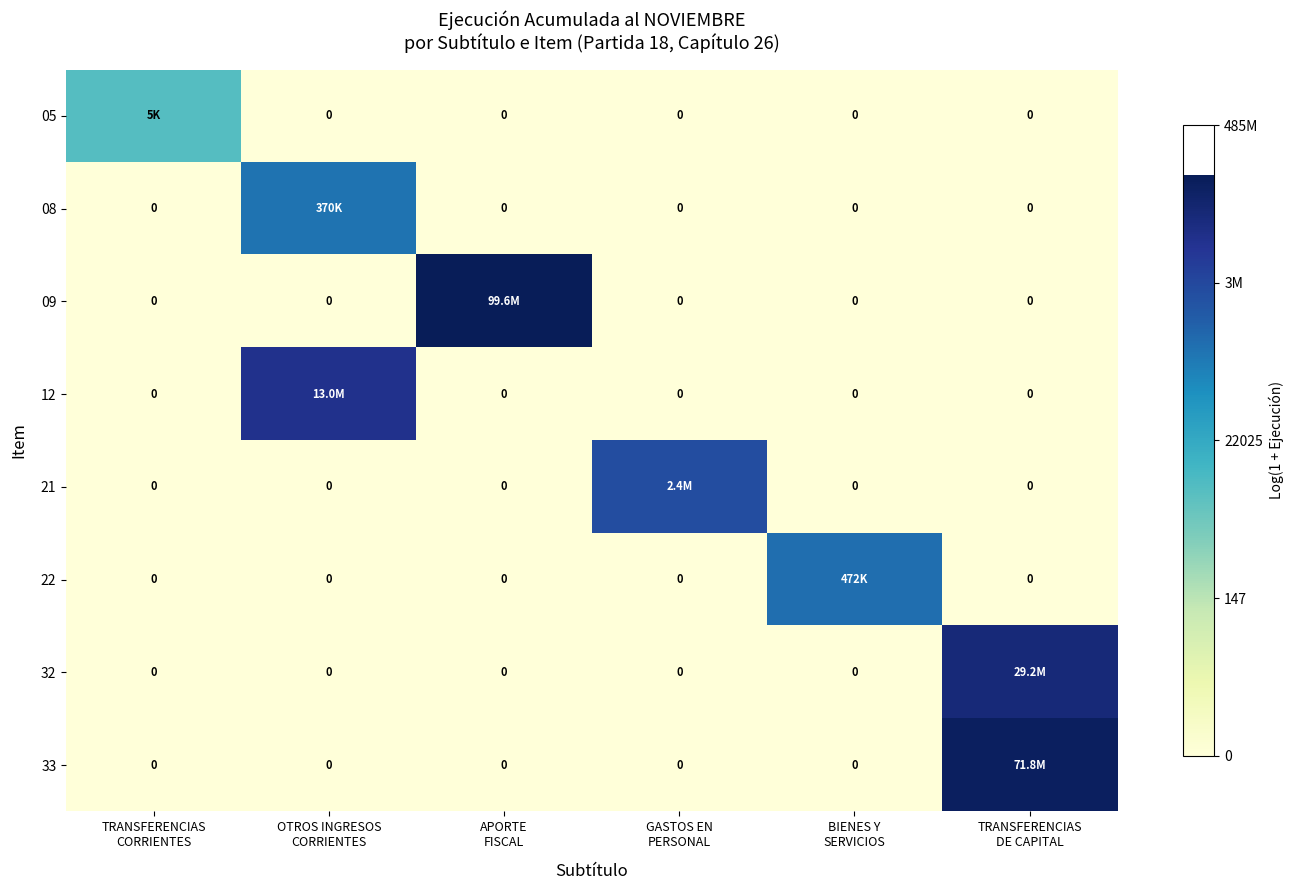

What is the maximum value shown in the chart?

18.4